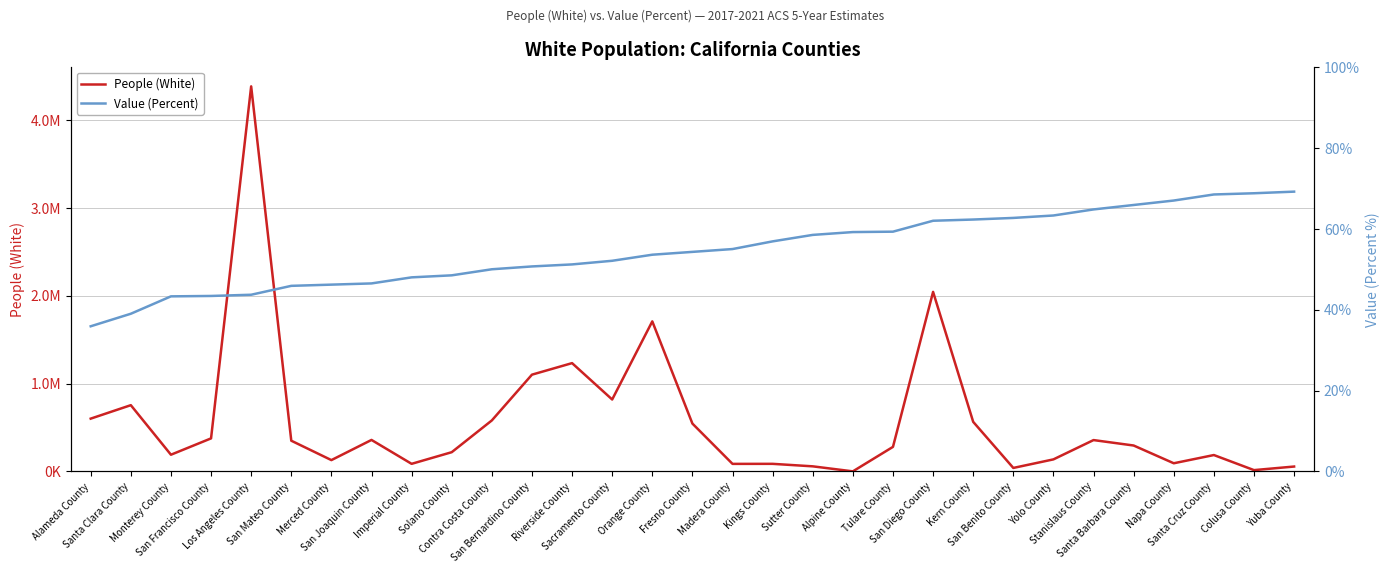

What are all the series names shown in the legend?

People (White), Value (Percent)